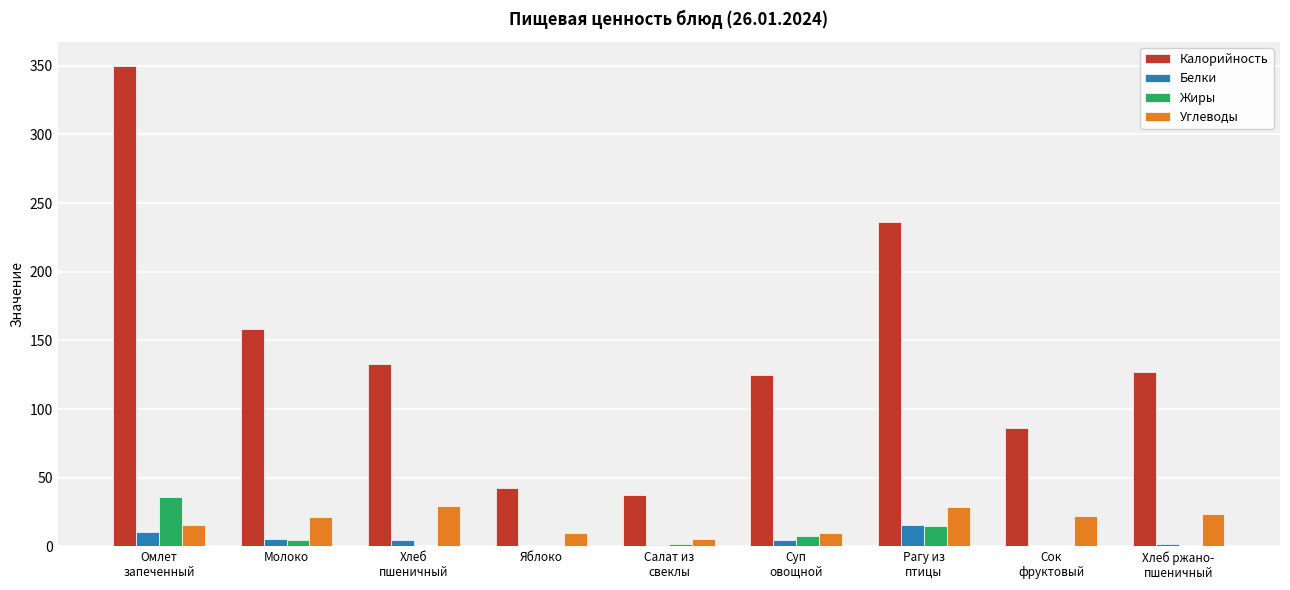

What value does the Калорийность series have at Салат из
свеклы?

37.4